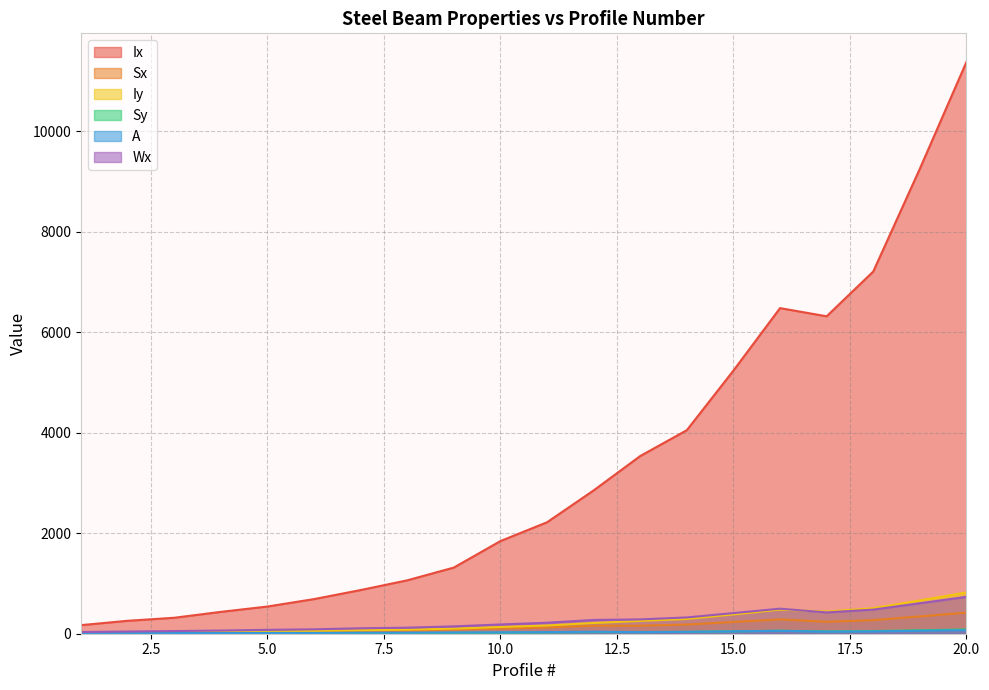

How many lines are shown in the chart?

6